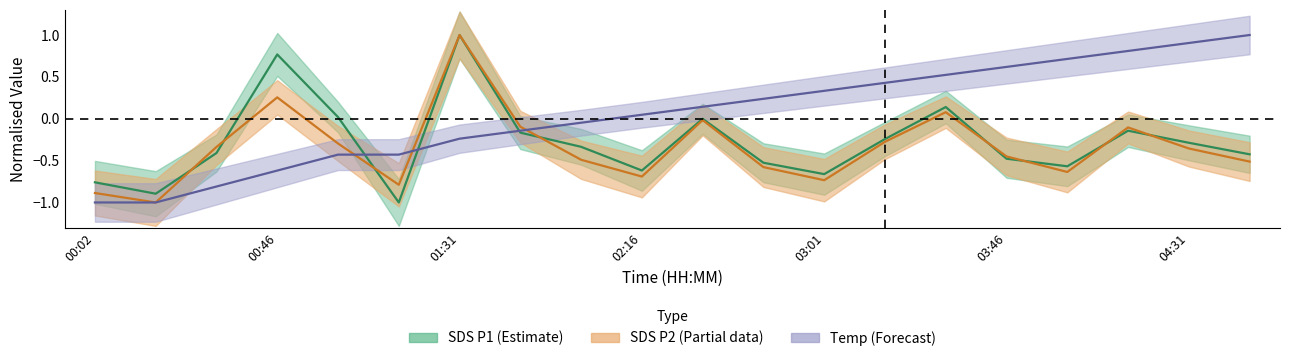

At which category does the chart reach its peak across all series?

01:31